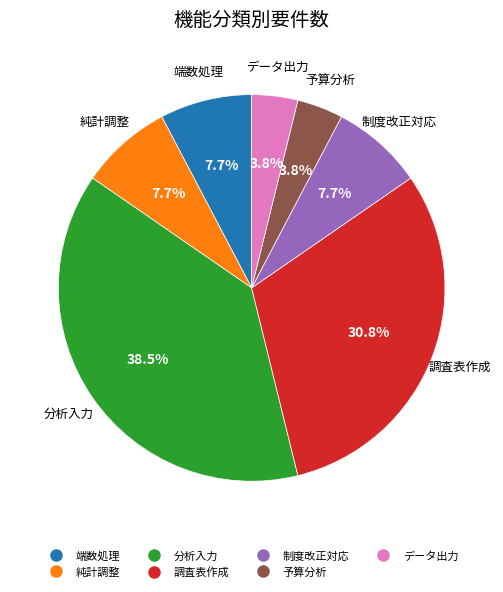

What percentage is NOT represented by 端数処理?

92.3%